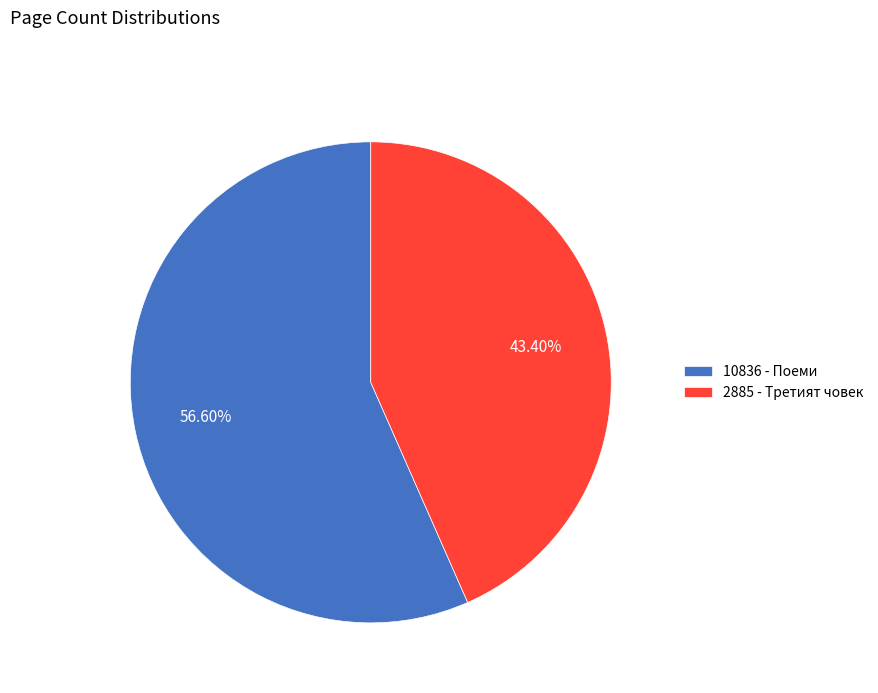

Is it true that 2885 - Третият човек is 34% of the pie?

False